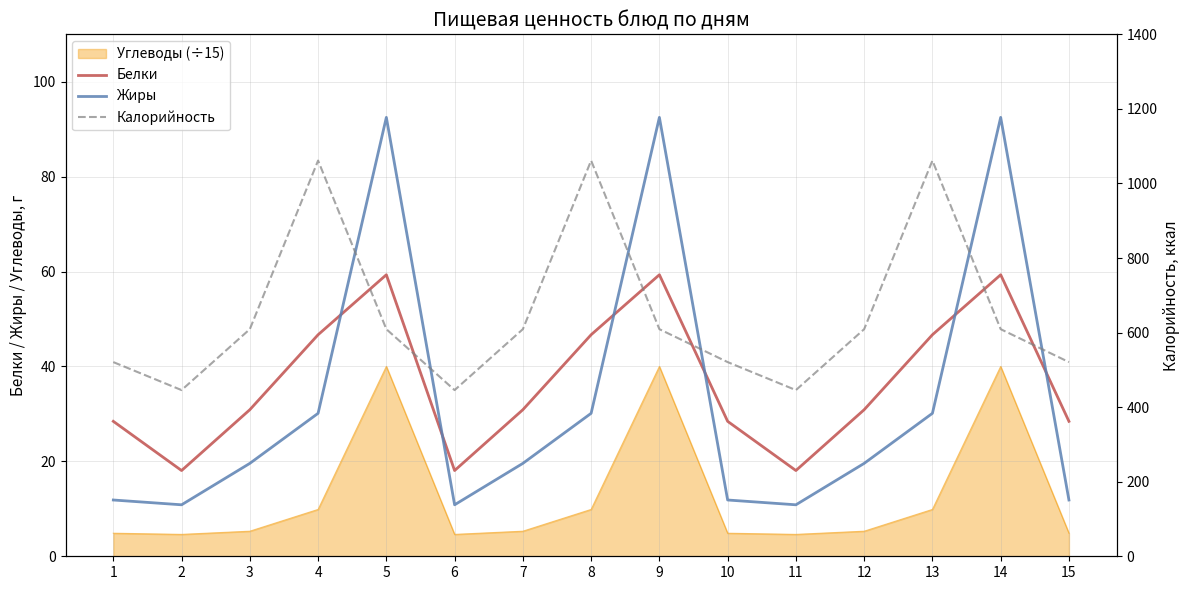

At which label is Белки closest to 38?

3